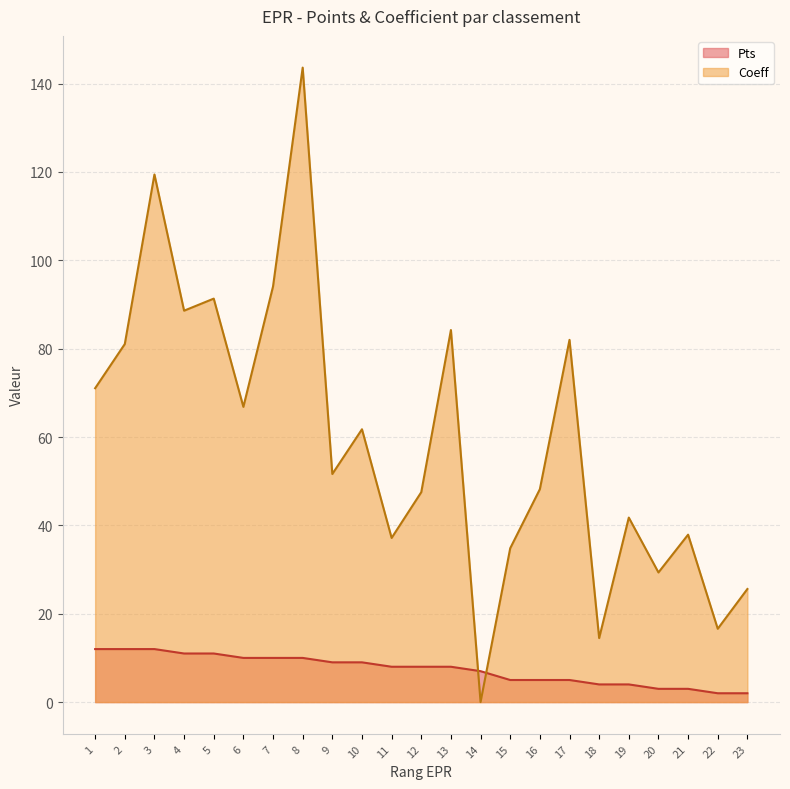

True or false: Coeff has a value of 14.5 at 18.

True